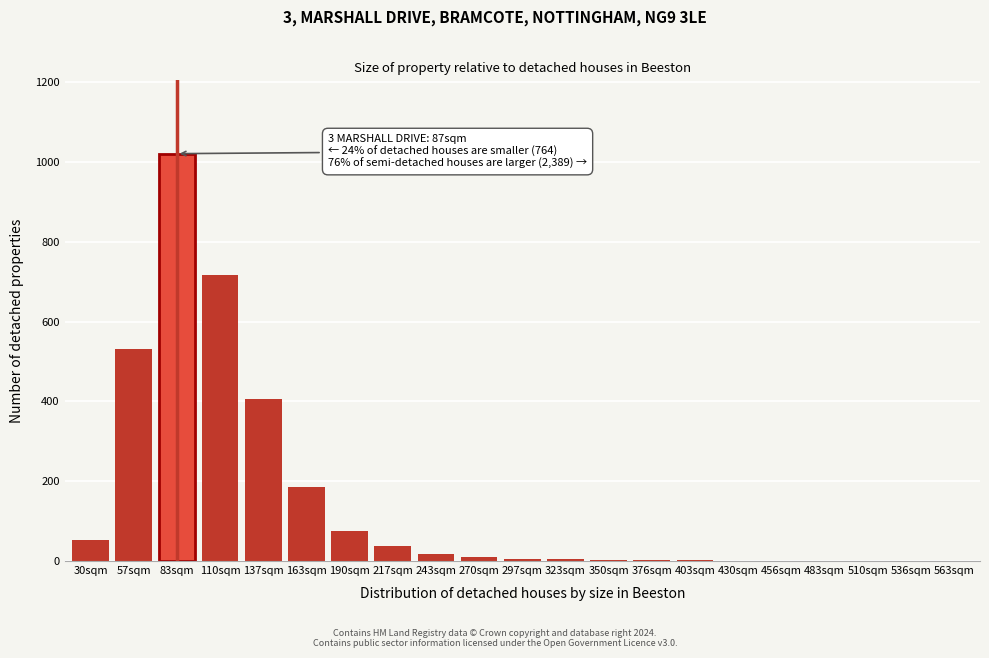

What is the sum of all values?

3077